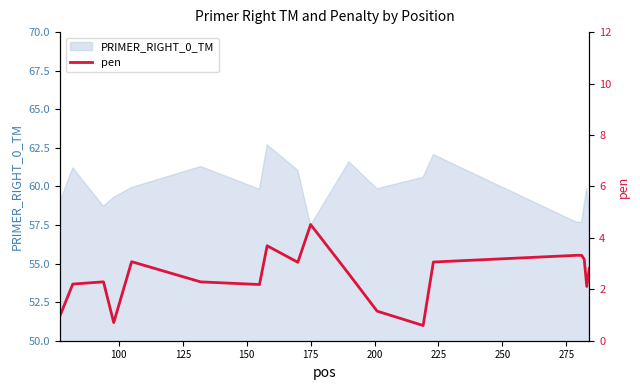

What is the minimum value shown in the chart?

0.6